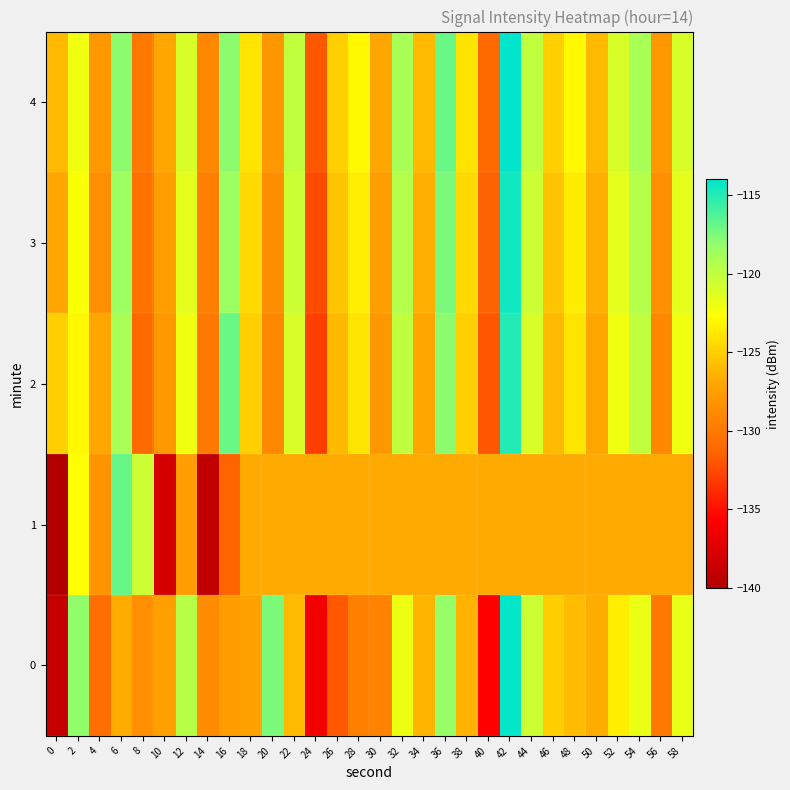

Rank the series by their maximum value, from lowest to highest.

1, 2, 3, 0, 4